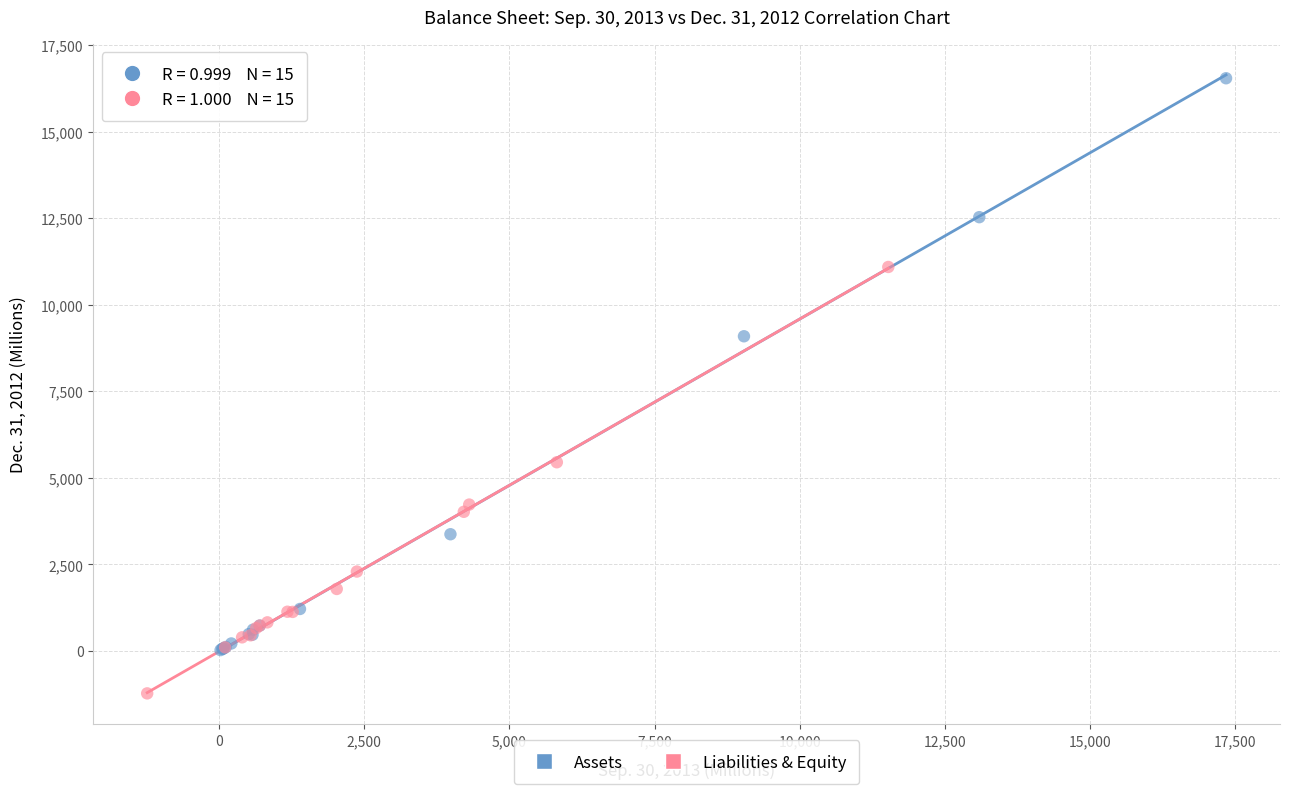

Which series reaches the maximum Y coordinate?

Assets